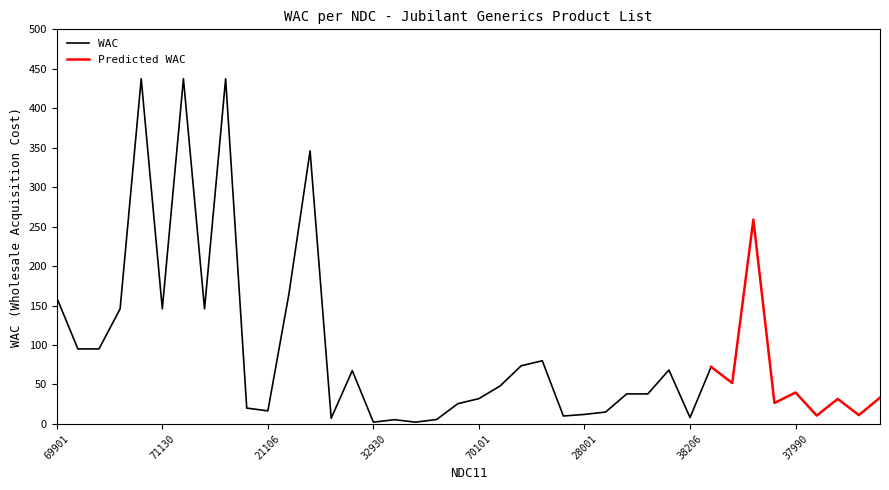

Where is the data nearest to the value 219?

59746078005